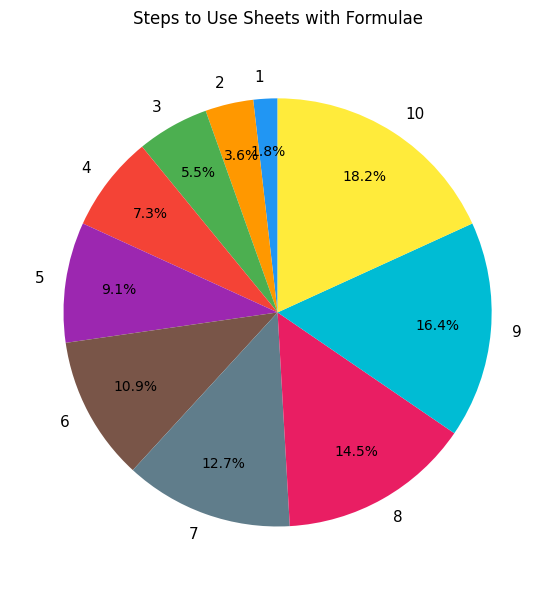

Is there a majority slice in this chart?

No